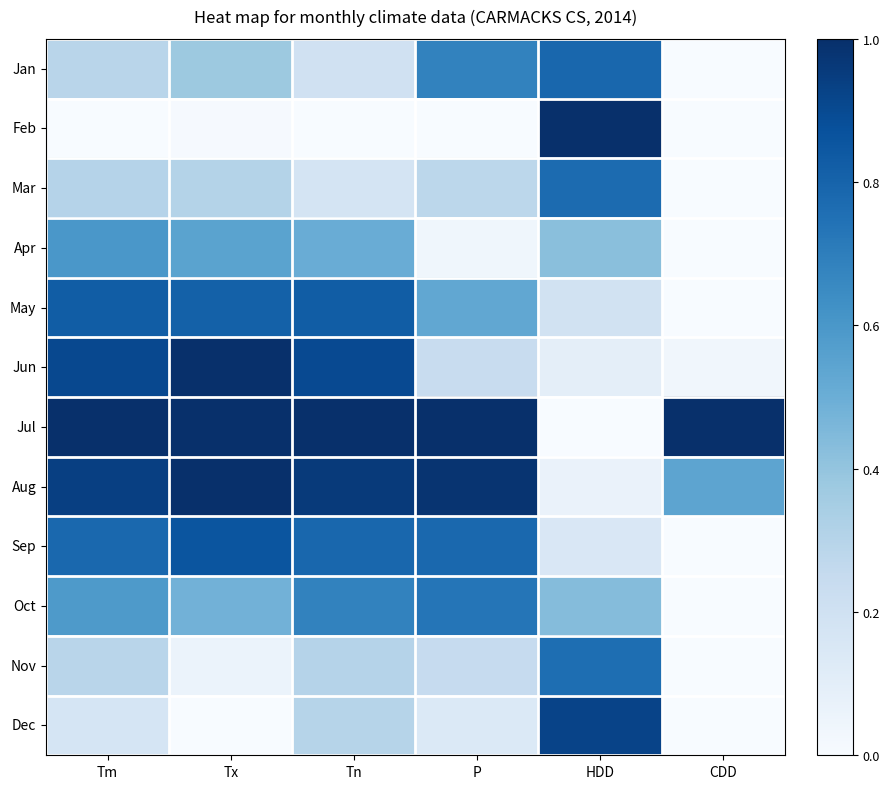

What is the total value across all series at HDD?

5.6